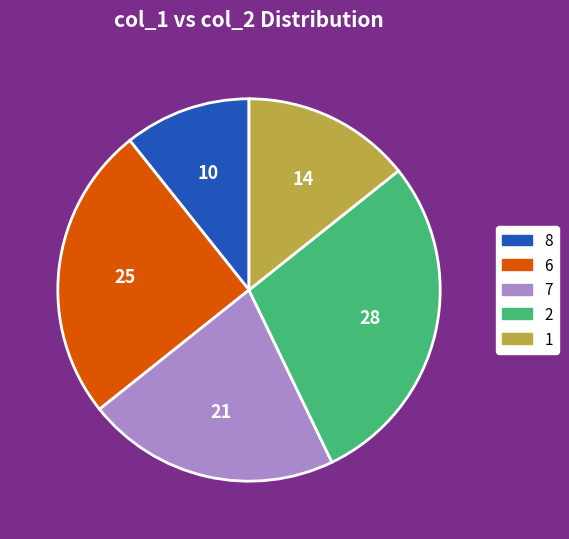

The 6 slice represents 25% of the pie. True or false?

True